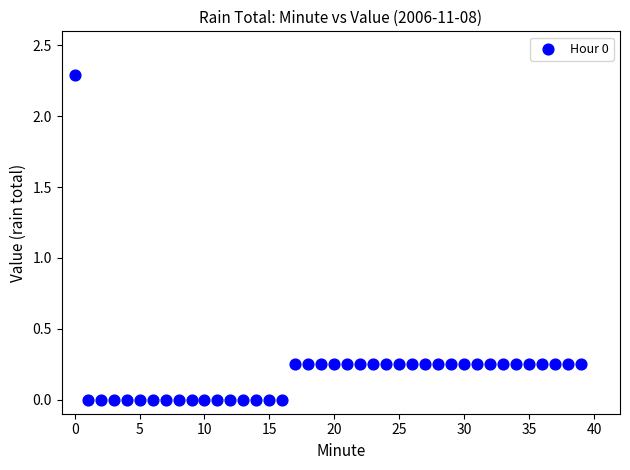

What is the range of Y values (max minus min)?

2.3